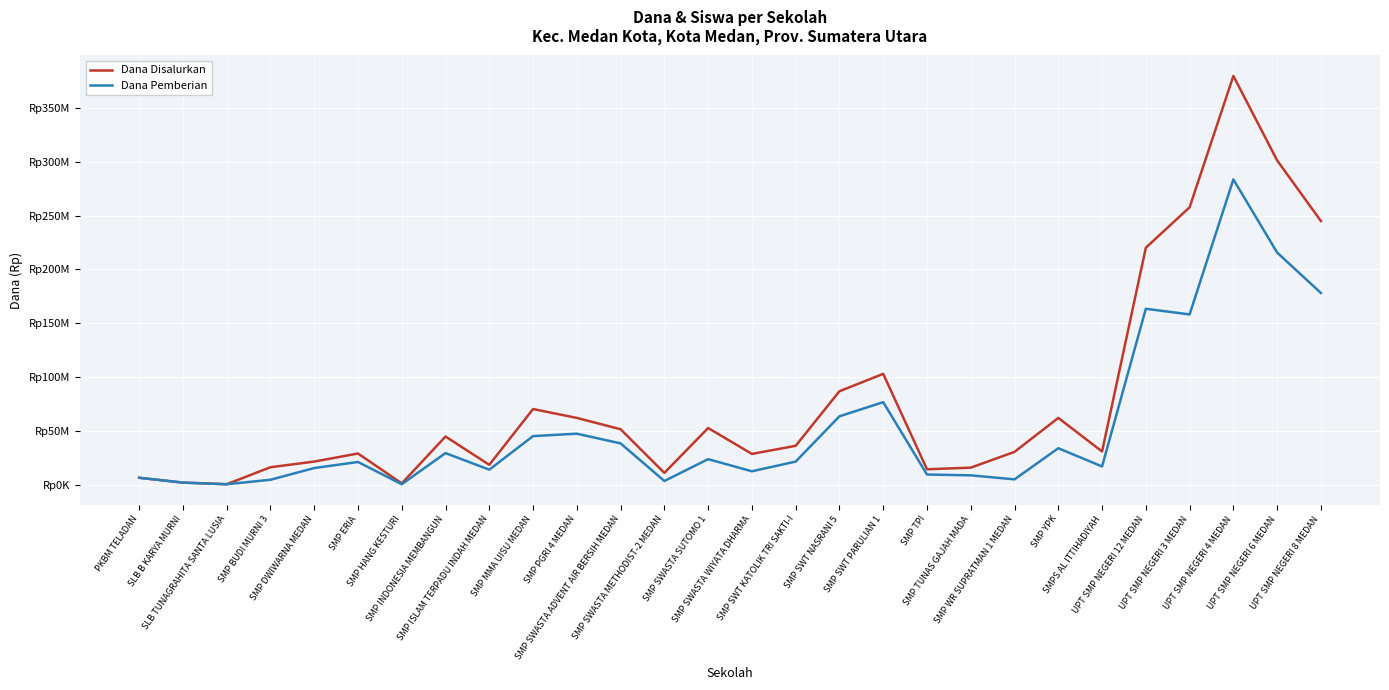

True or false: Dana Pemberian has a value of 158250000 at UPT SMP NEGERI 3 MEDAN.

True